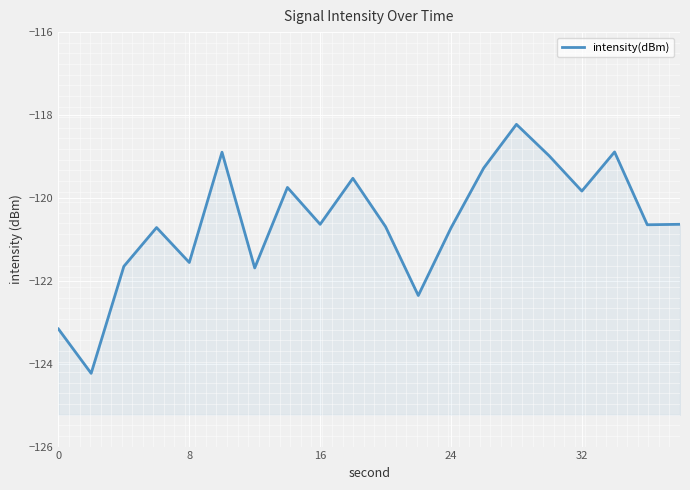

What is the sum of all values?

-2412.1